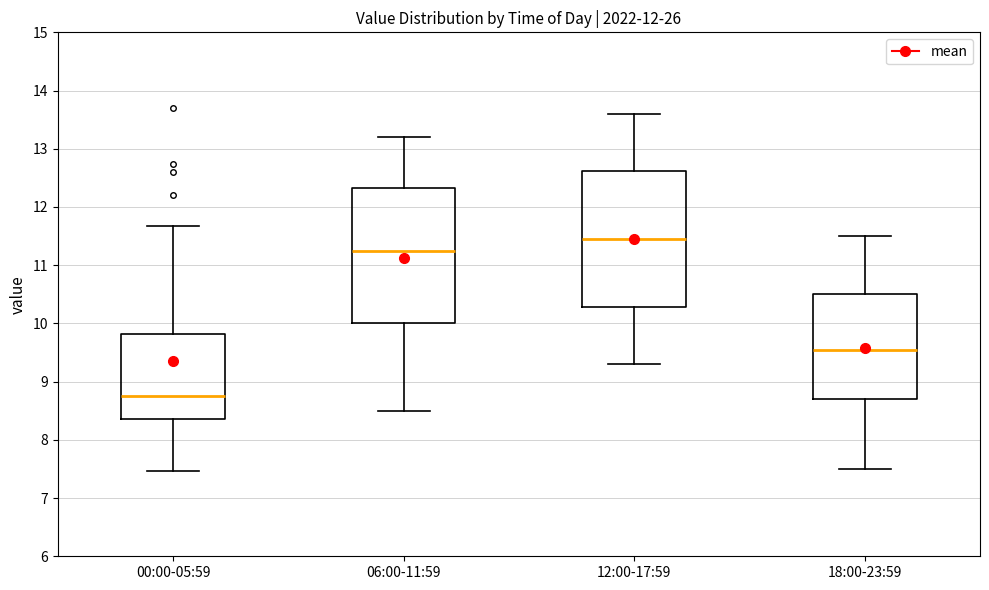

Reading left to right, read every box against the y-axis: the position of its median line, the range the box covers, and the ends of its whiskers. The values are not printed on the chart, so give them approximately, as read against the axis.

00:00-05:59: median 8.8, box 8.4 to 9.8, whiskers 7.5 to 11.7
06:00-11:59: median 11.3, box 10.0 to 12.3, whiskers 8.5 to 13.2
12:00-17:59: median 11.5, box 10.3 to 12.6, whiskers 9.3 to 13.6
18:00-23:59: median 9.6, box 8.7 to 10.5, whiskers 7.5 to 11.5